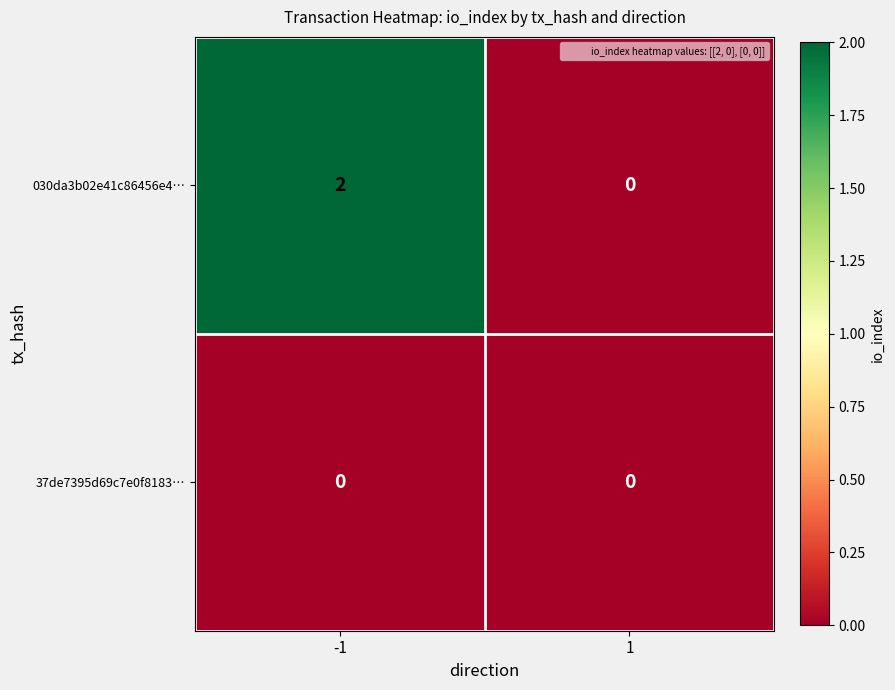

Reading right to left, list all the values displayed in this chart.

030da3b02e41c86456e4…: 1=0	-1=2
37de7395d69c7e0f8183…: 1=0	-1=0